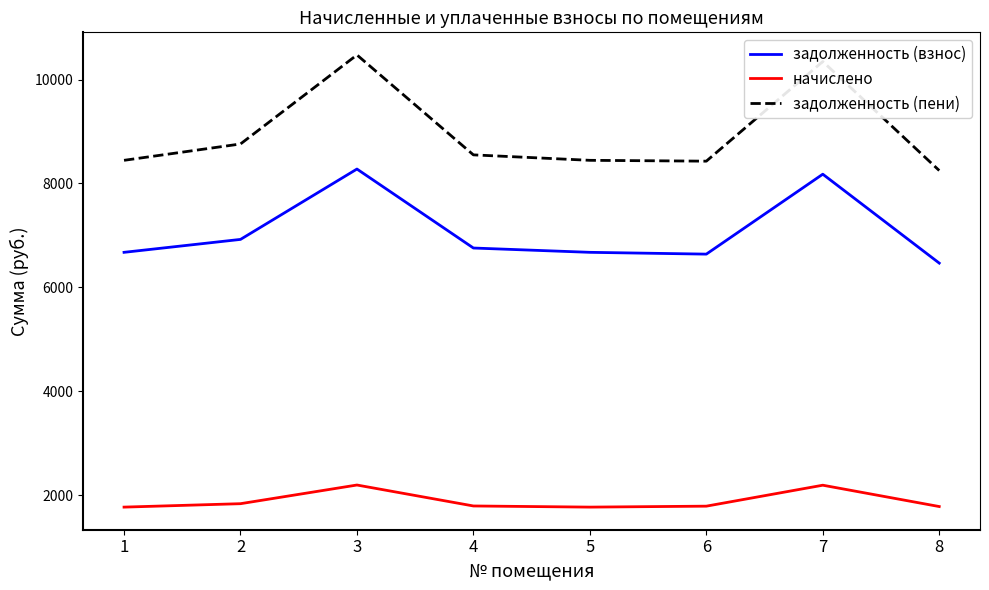

What is the total value across all series at 3?

20945.9